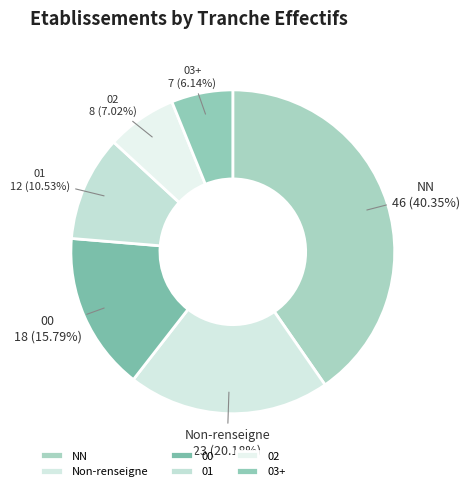

How many segments does this pie chart have?

6